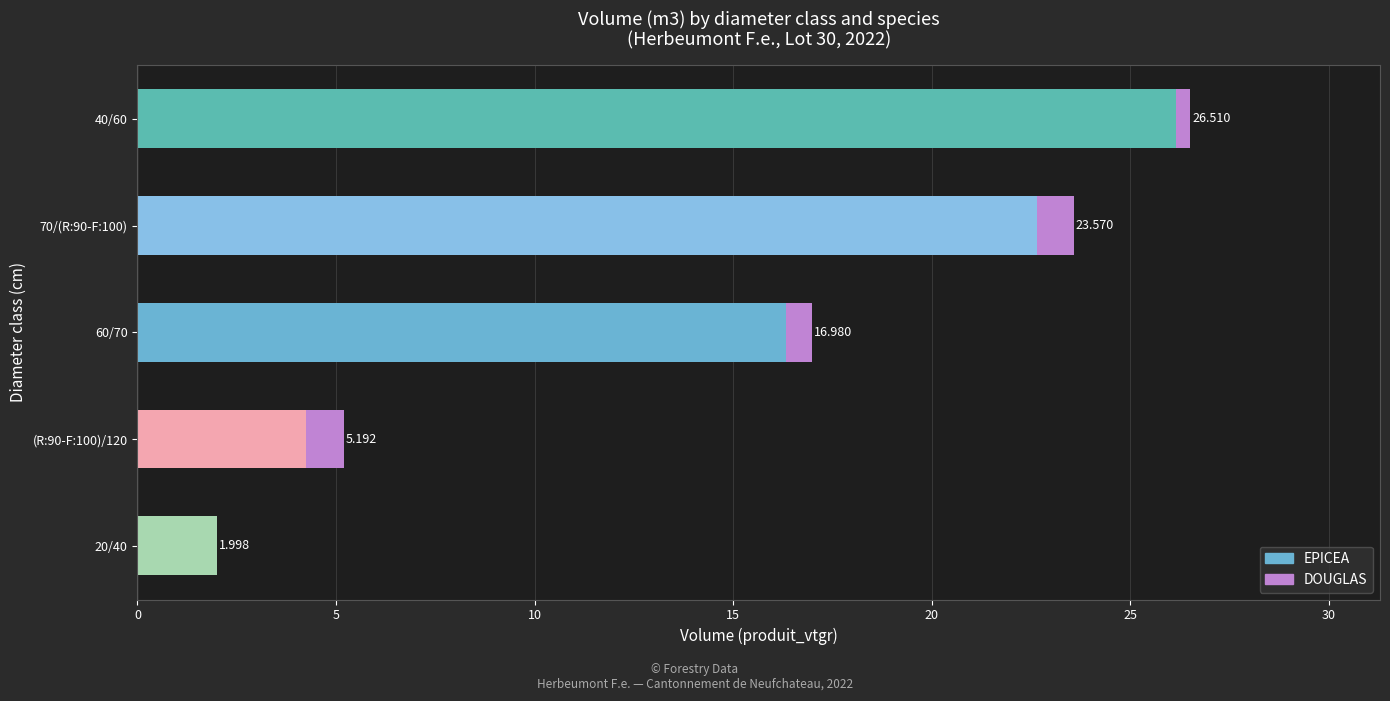

What is the average value of the EPICEA series?

14.3